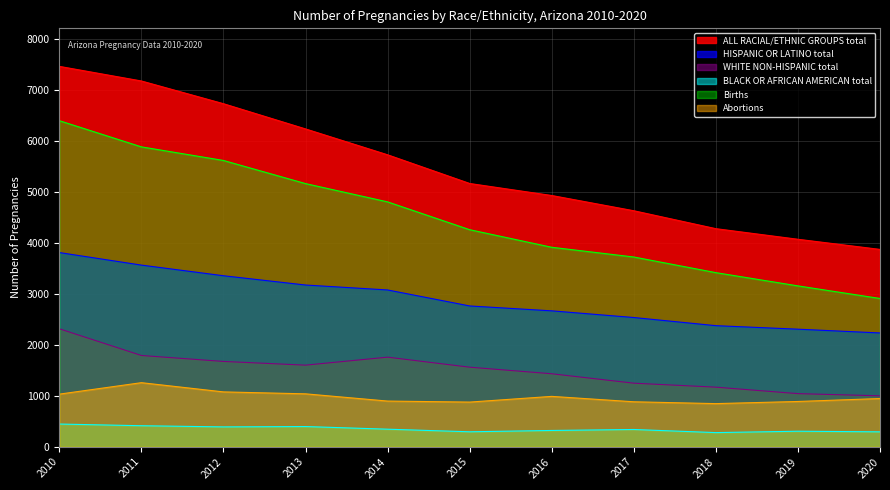

What is the spread (max minus min) of values at 2017?

4294